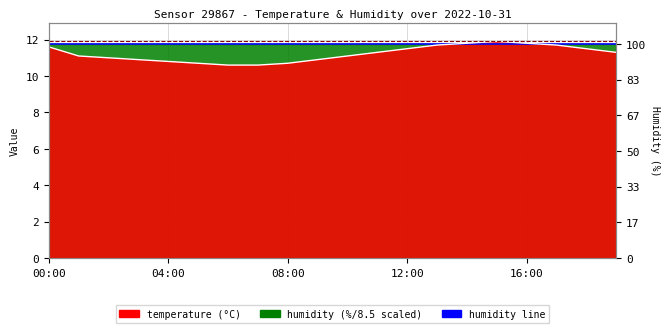

Is the value of humidity (line) at 19 greater than the value of temperature (line) at 04:00?

Yes